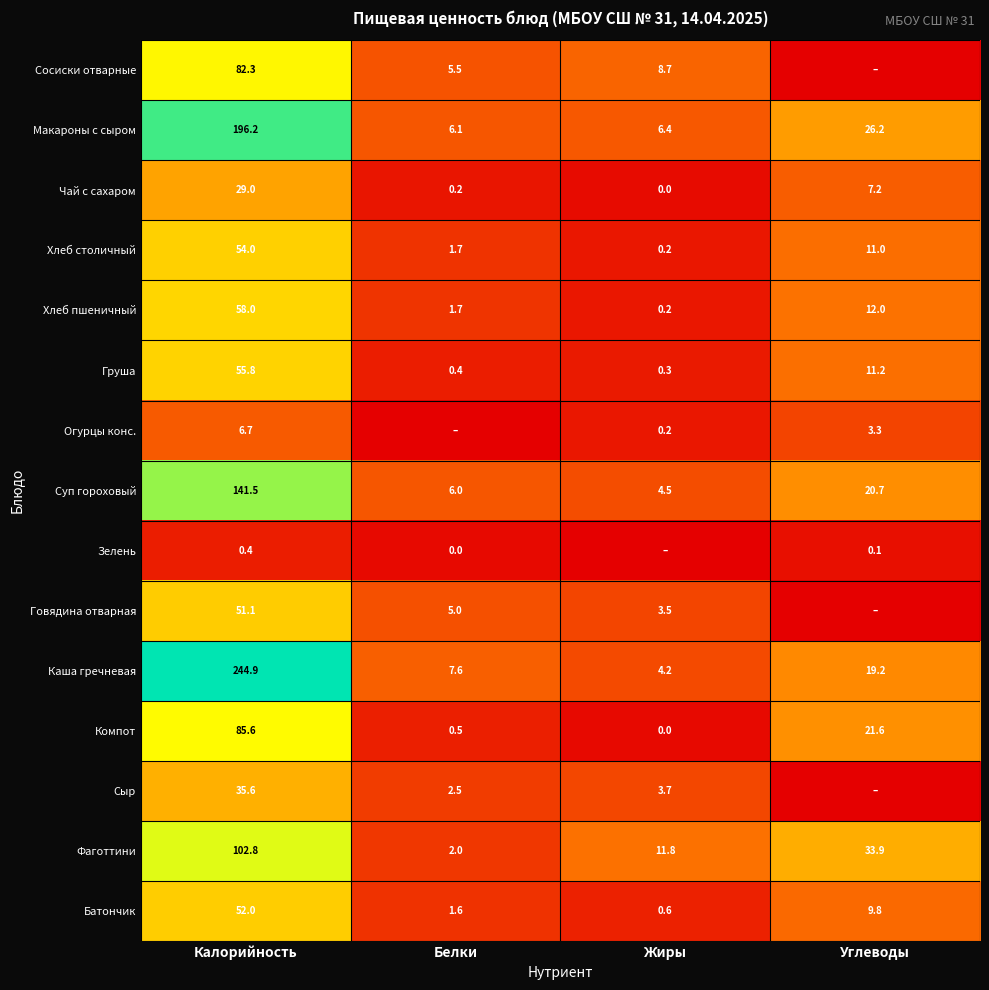

Where is Компот nearest to the value 42?

Углеводы